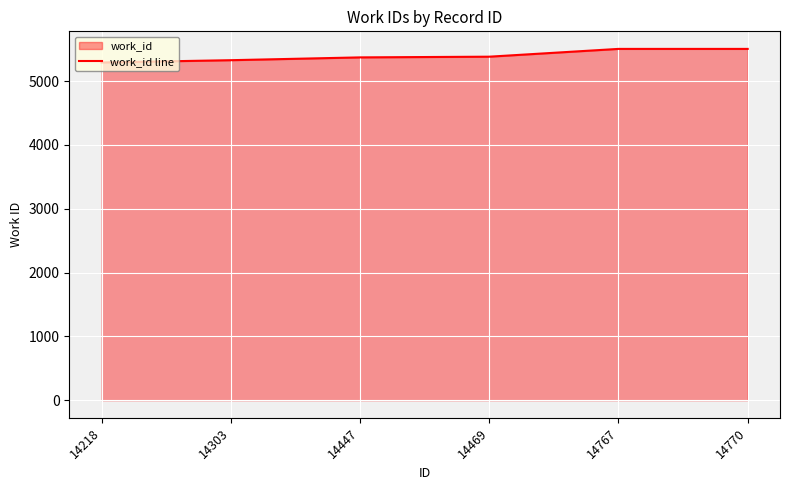

What is the difference between the maximum and second lowest values?

177